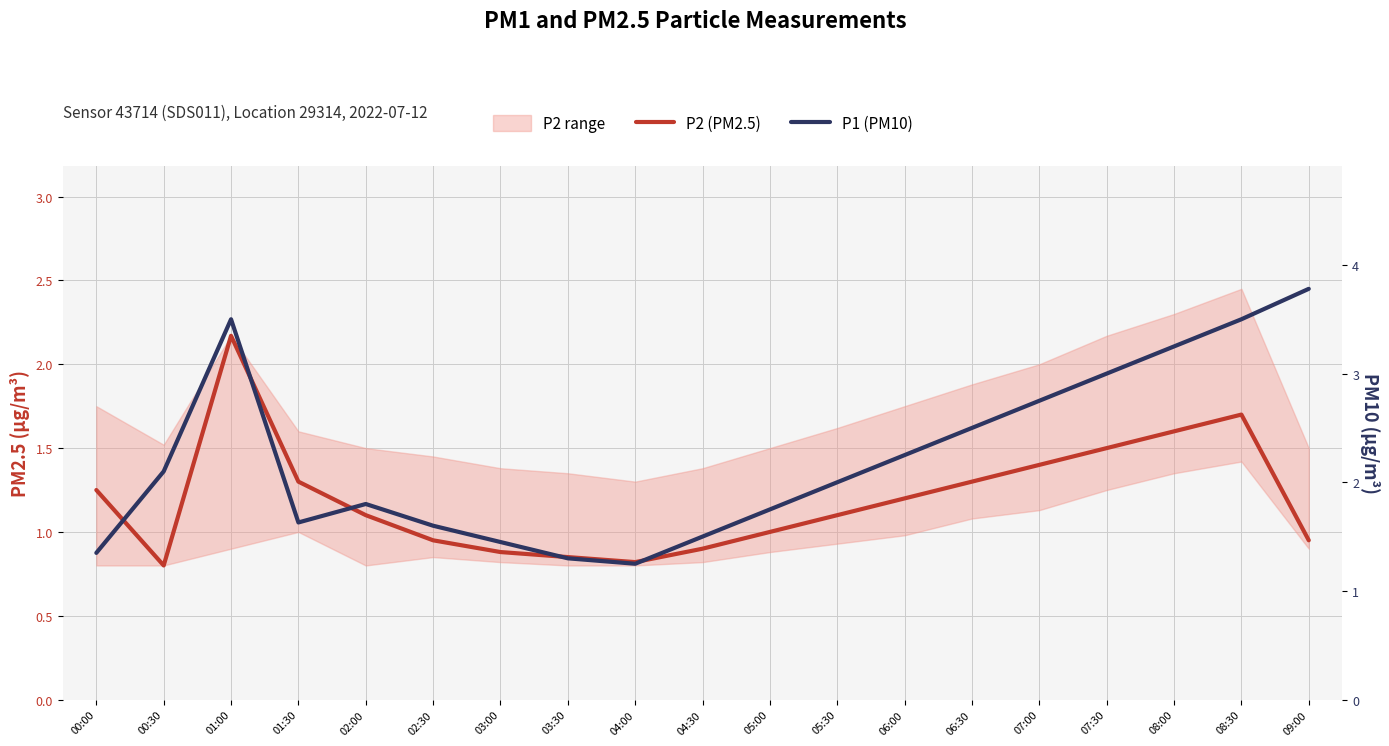

True or false: P2 (PM2.5) and P1 (PM10) intersect in this chart.

False